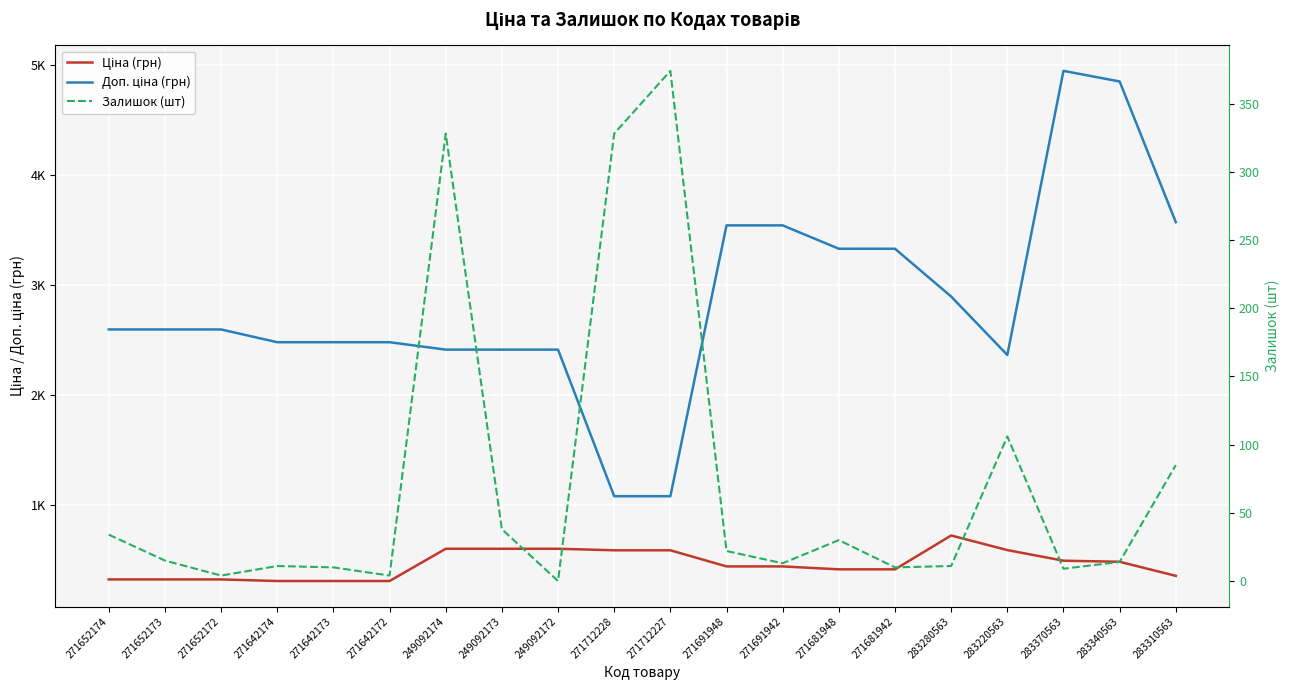

True or false: Залишок (шт) and Доп. ціна (грн) cross at least once.

False